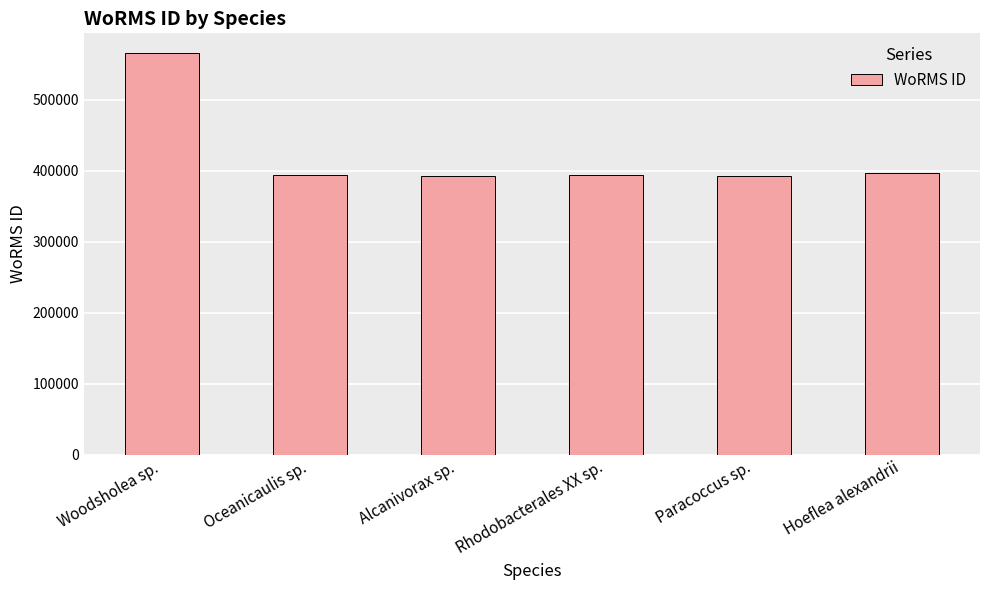

What is the difference between the values at Hoeflea alexandrii and Woodsholea sp.?

169058